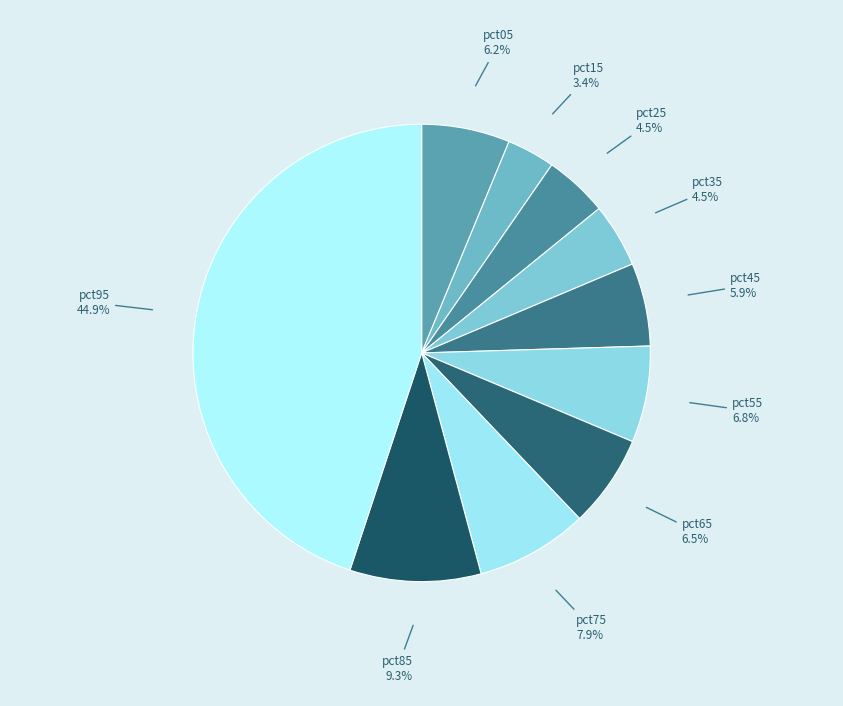

Which category has the biggest portion of the pie?

pct95